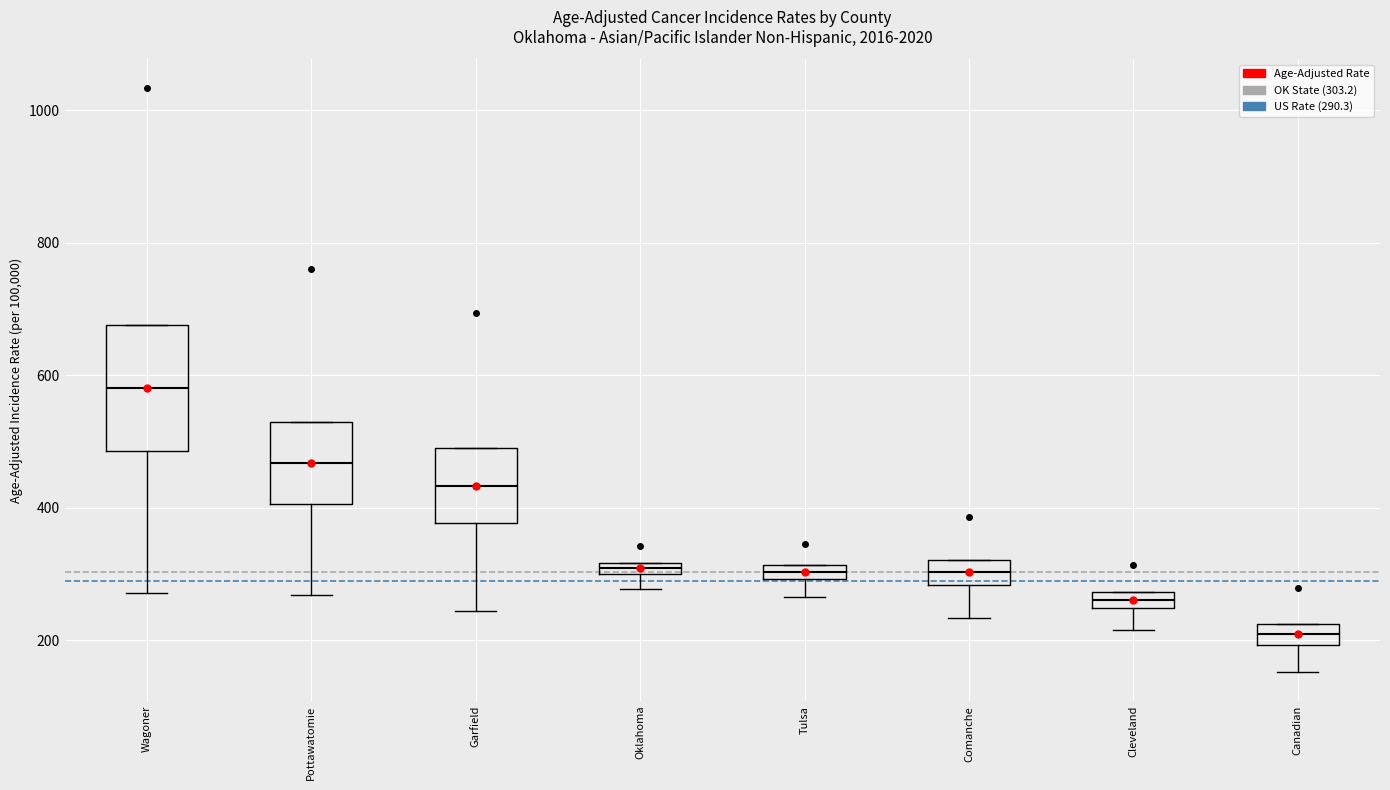

Where is the upper edge of the box for Comanche on the y-axis? The values are not printed on the chart, so give them approximately, as read against the axis.

320